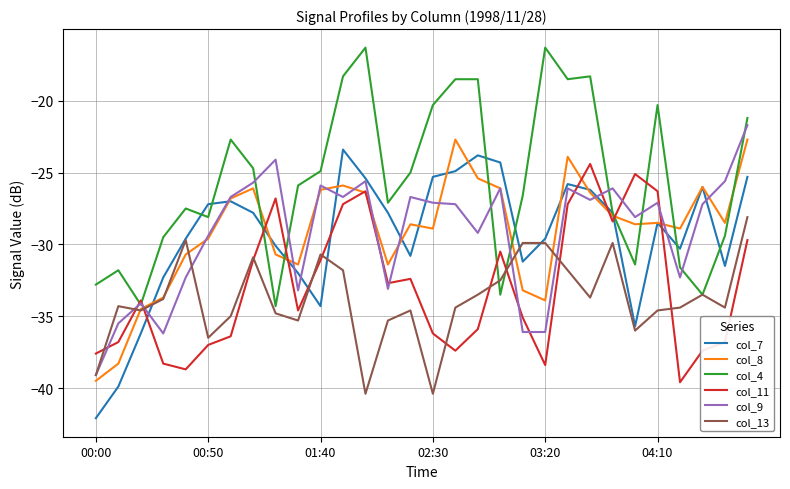

True or false: col_11 and col_7 cross at least once.

True